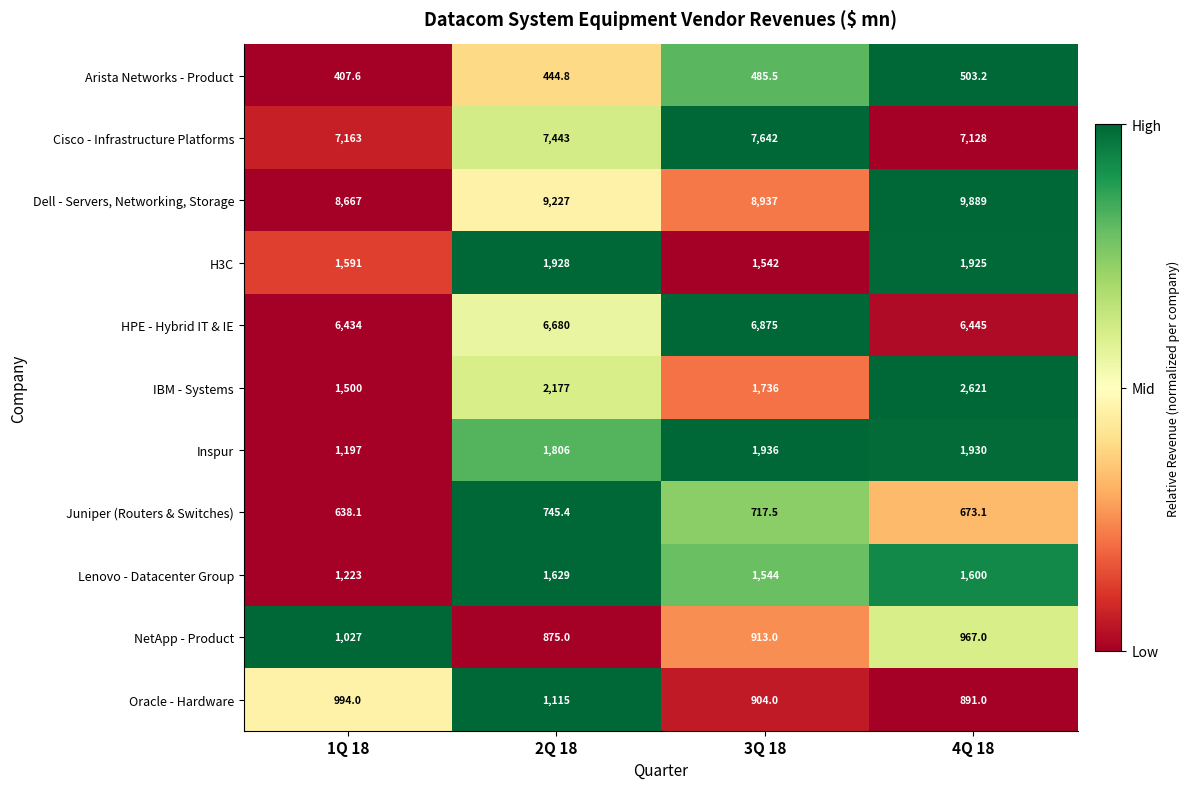

The HPE - Hybrid IT & IE series shows 3460.5 at 1Q 18. True or false?

False